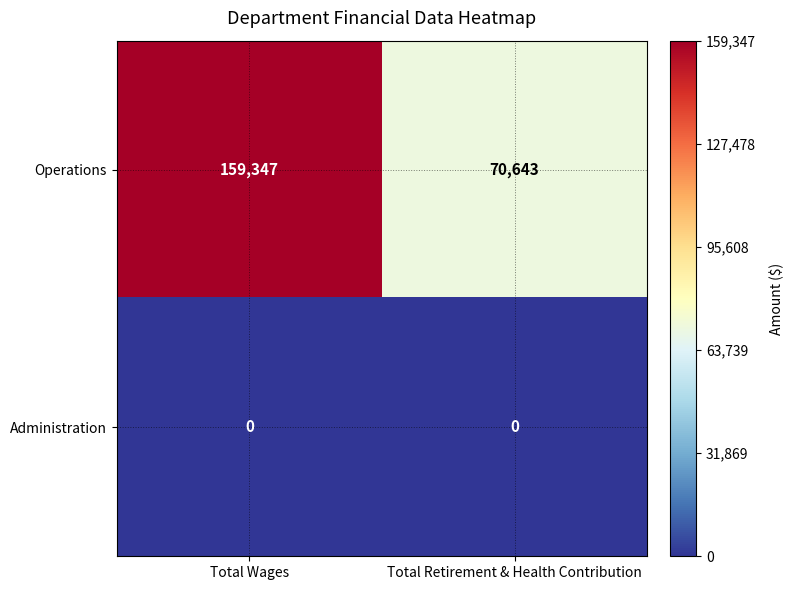

Reading left to right, extract all data points from this chart.

Operations: 159347	70643
Administration: 0	0